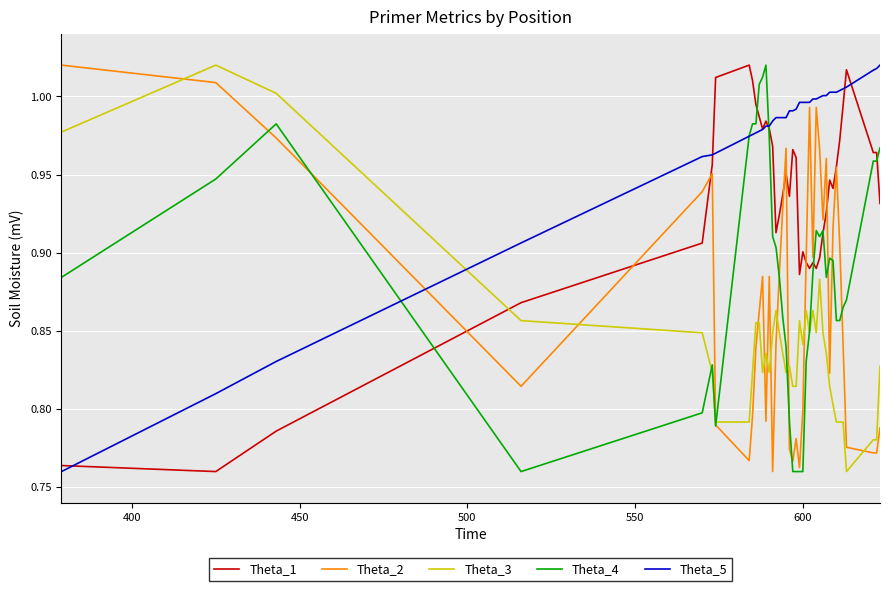

How many lines are shown in the chart?

5